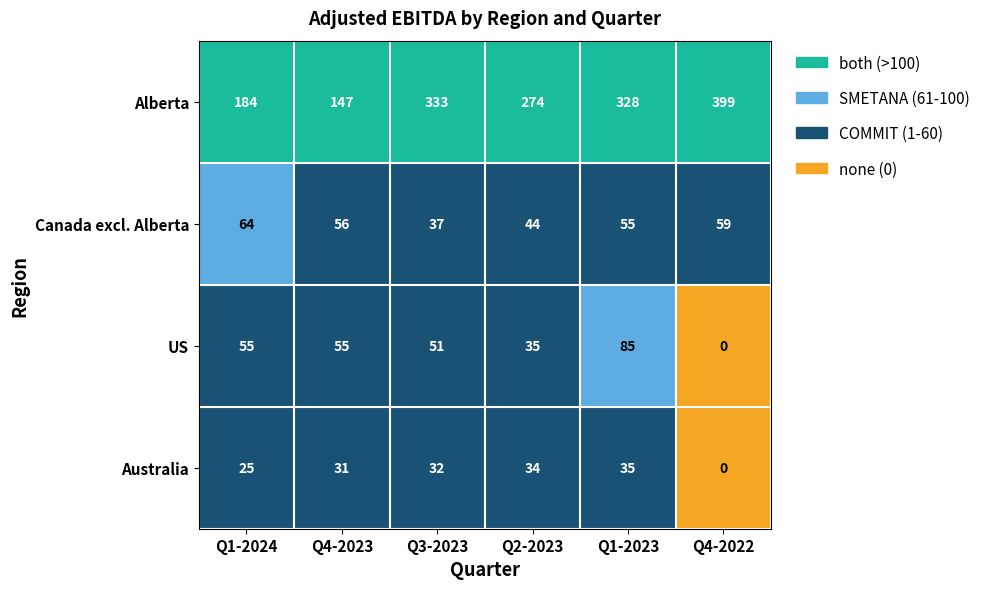

How many values in the Alberta series are below 328?

3